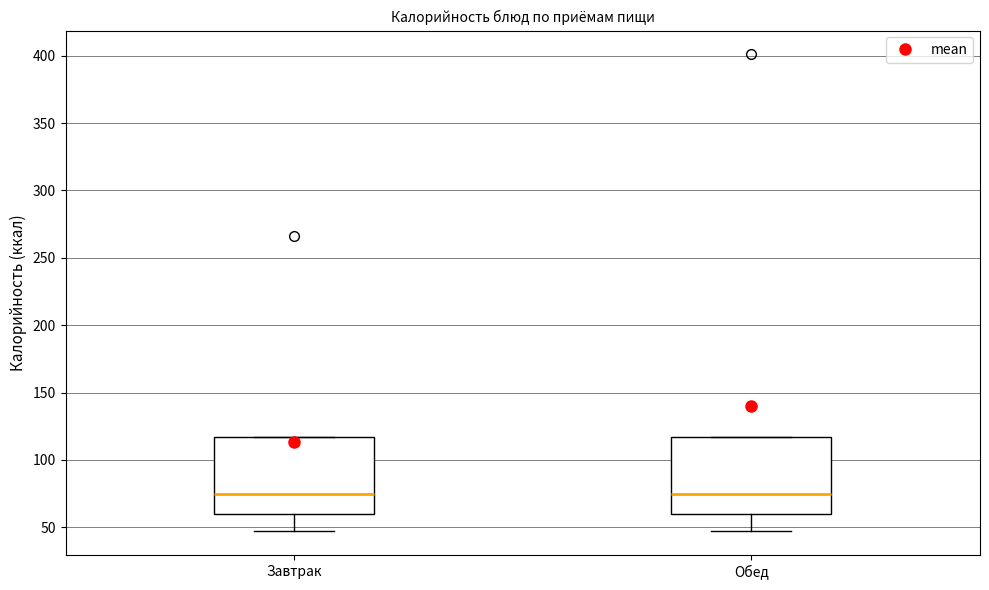

Where does the median line of the box for Обед sit on the y-axis? The values are not printed on the chart, so give them approximately, as read against the axis.

75